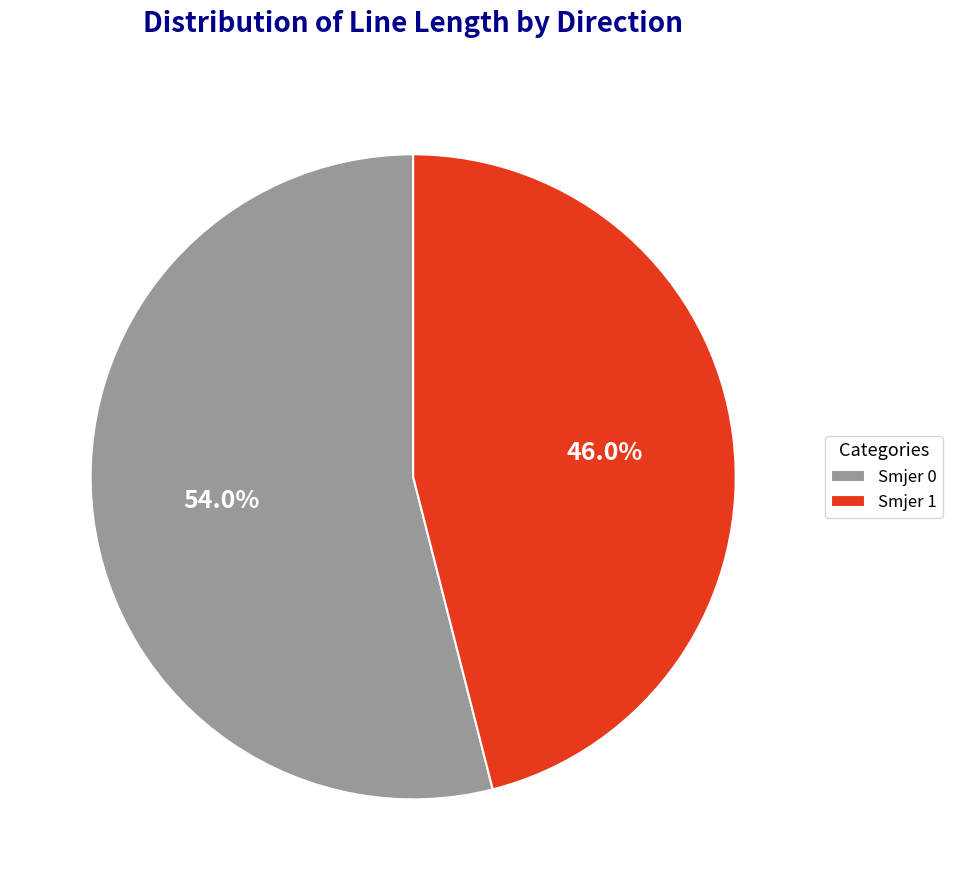

Rank the categories by value from highest to lowest.

Smjer 0, Smjer 1